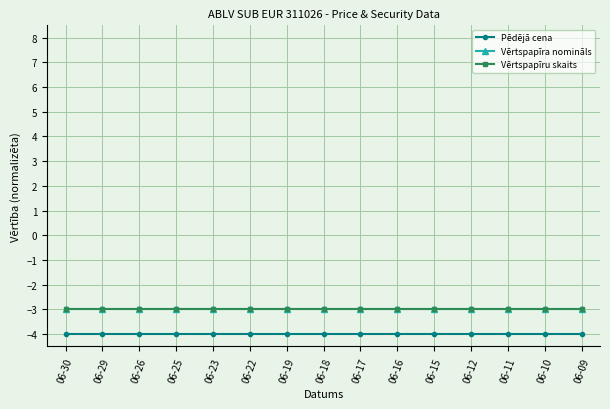

Is this an area chart (filled region under the line)?

No